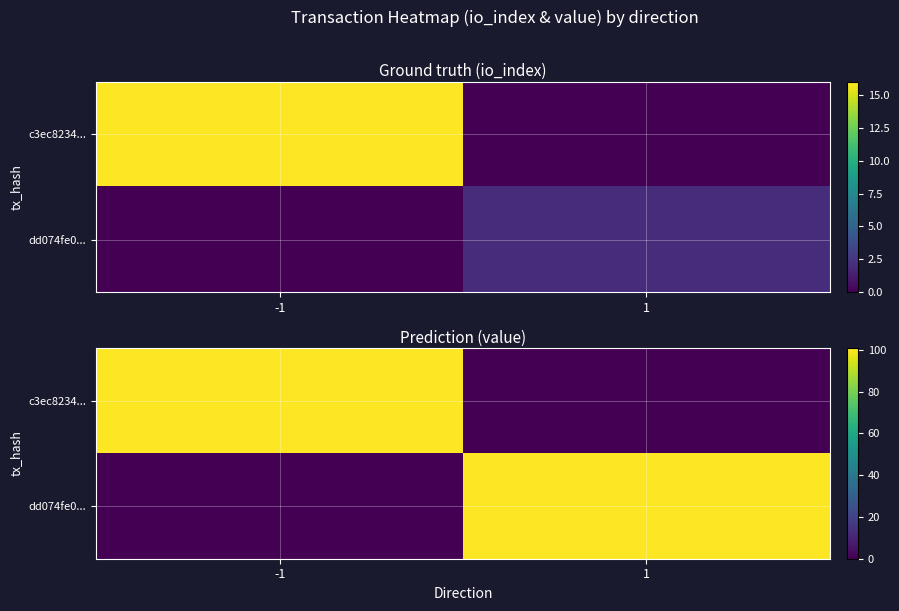

True or false: c3ec8234... has a value of -51.8 at 1.

False